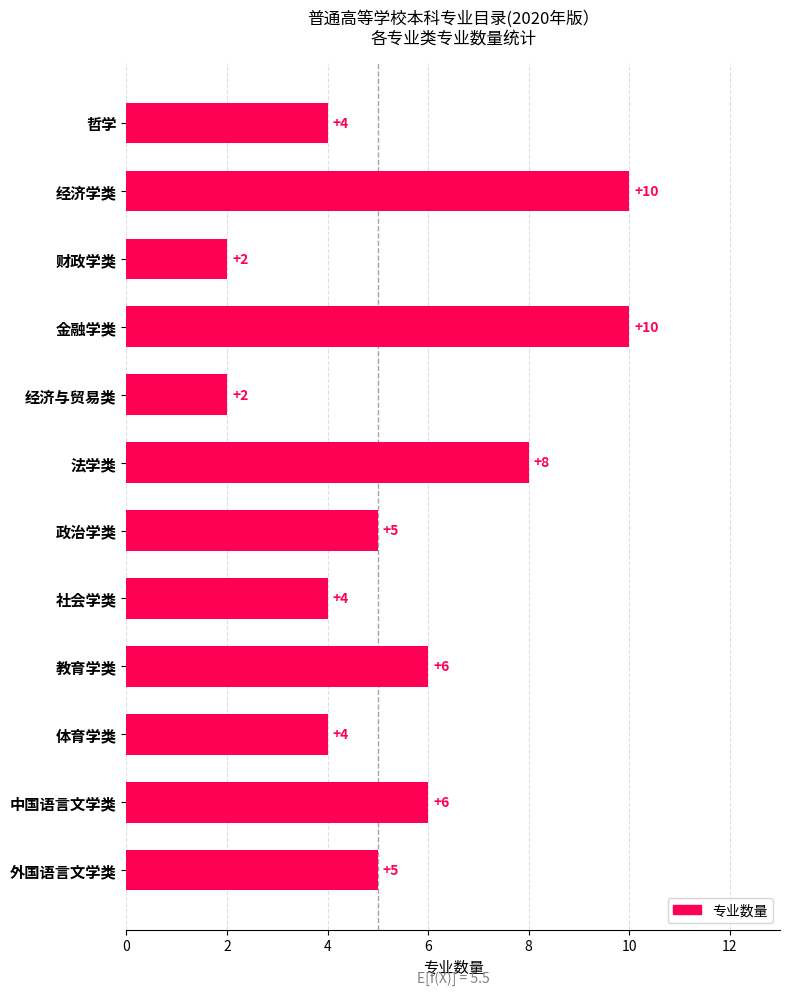

How many categories are shown in the chart?

12